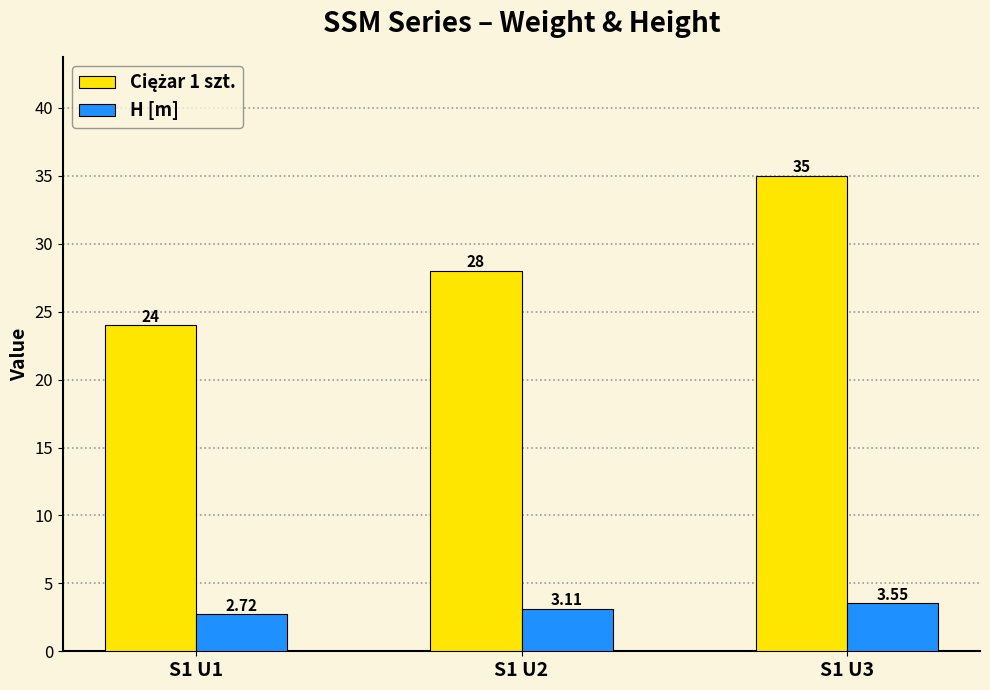

List the labels in order of H [m] value, largest first.

S1 U3, S1 U2, S1 U1